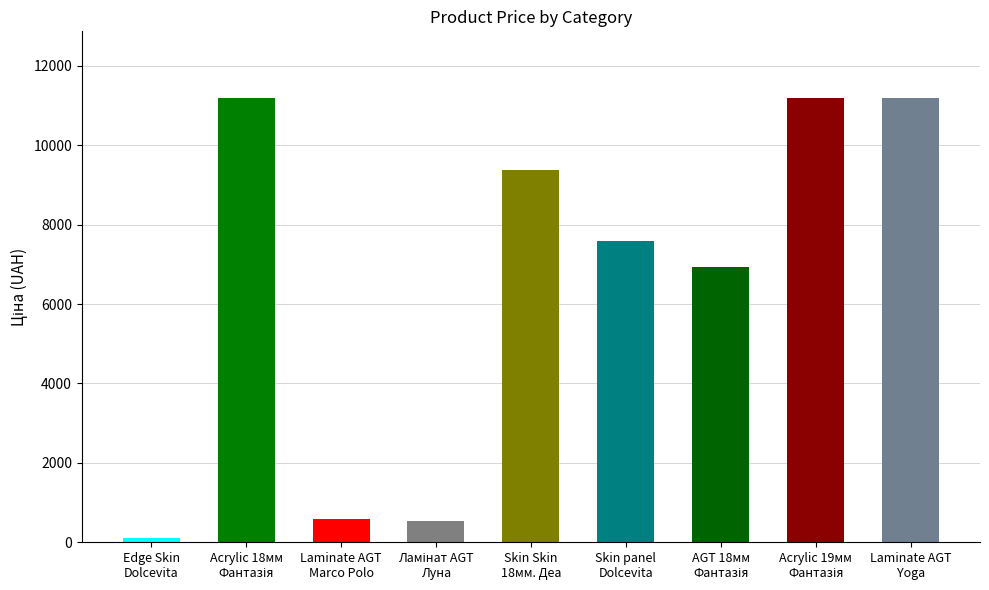

The chart shows a value of 7596.5 at Skin panel Dolcevita. True or false?

True